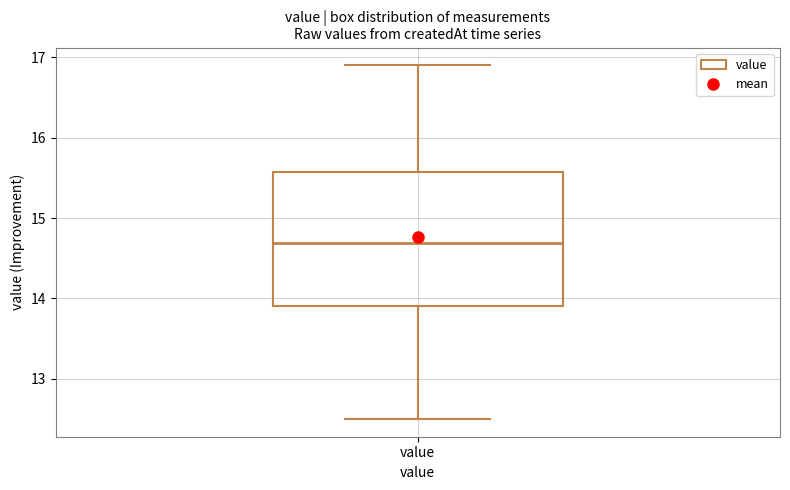

Read this box plot against the y-axis: the position of the median line, the range covered by the box, and the ends of both whiskers. The values are not printed on the chart, so give them approximately, as read against the axis.

median 14.7, box 13.9 to 15.6, whiskers 12.5 to 16.9